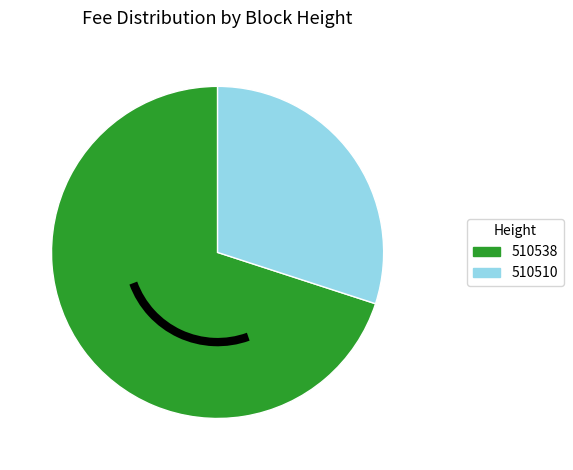

Combined, do 510538 and 510510 account for over 50%?

Yes